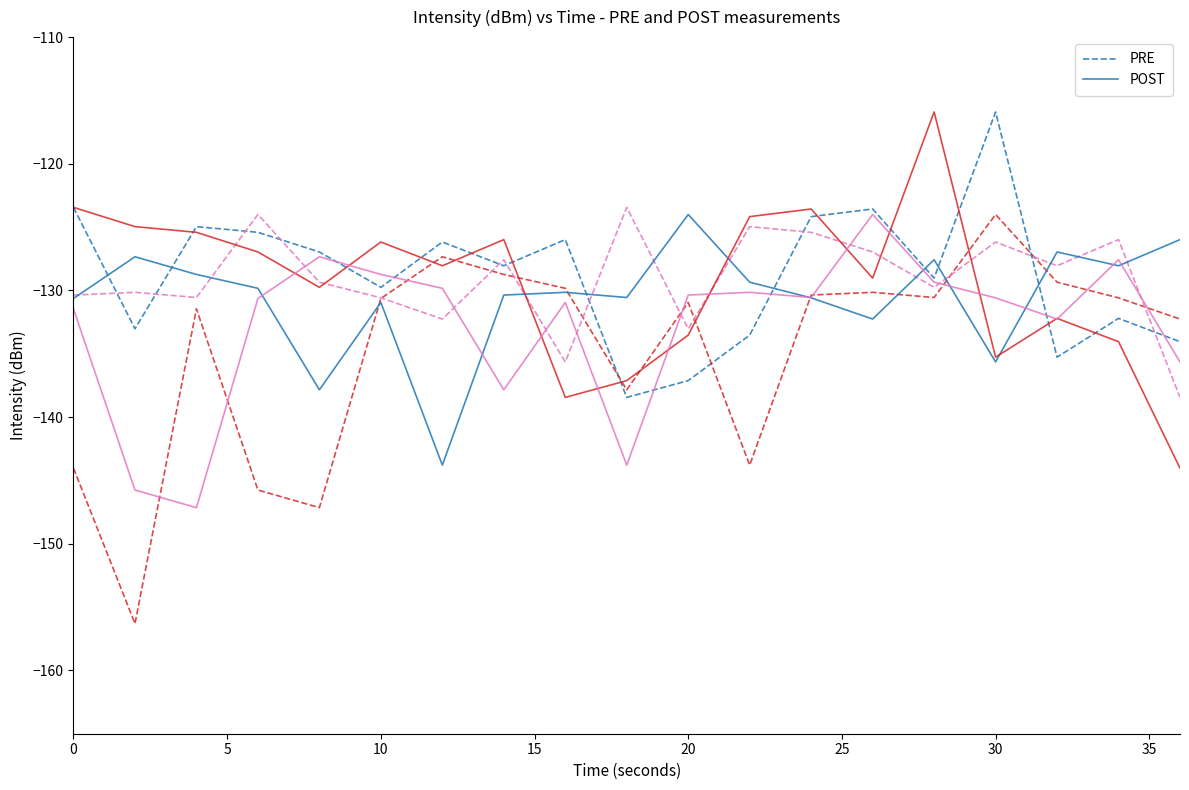

How many intersections are there between POST and PRE?

7